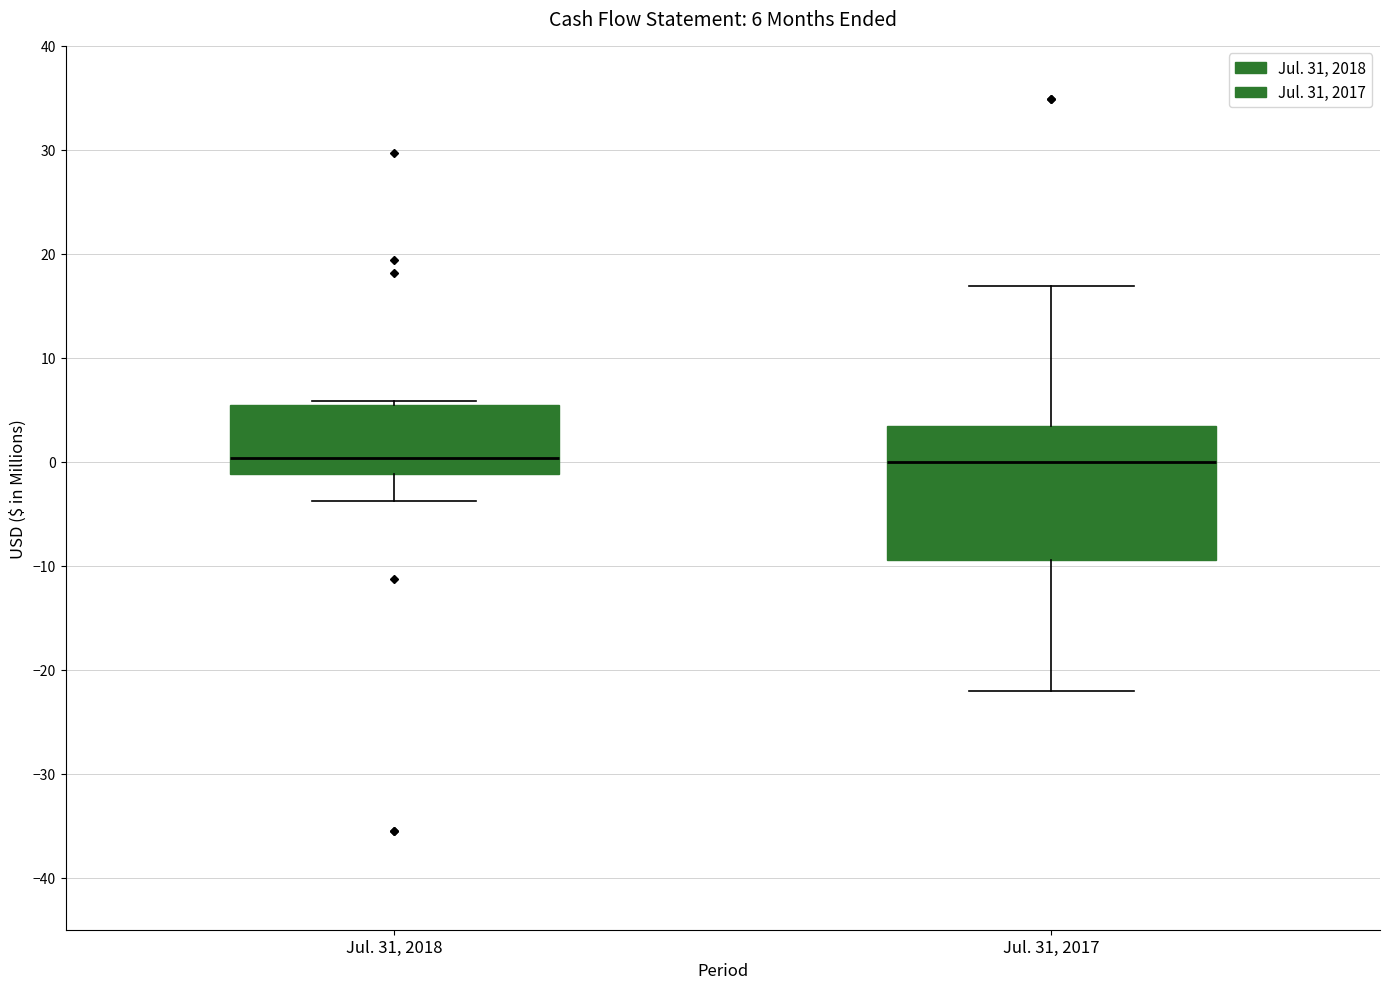

Which box is the tallest, from its lower edge to its upper edge?

Jul. 31, 2017